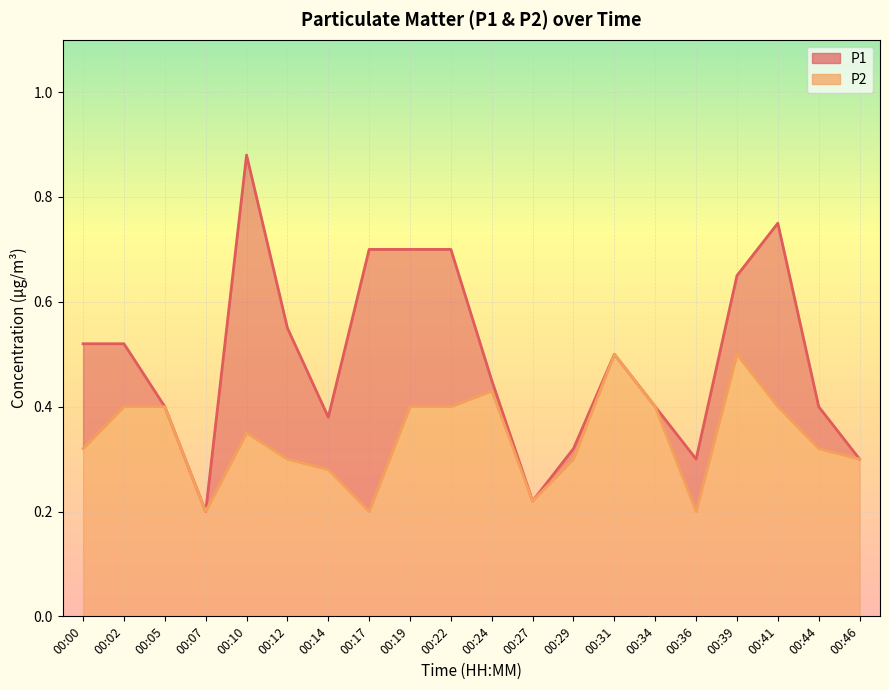

What is the difference between the highest and lowest values at 00:14?

0.1